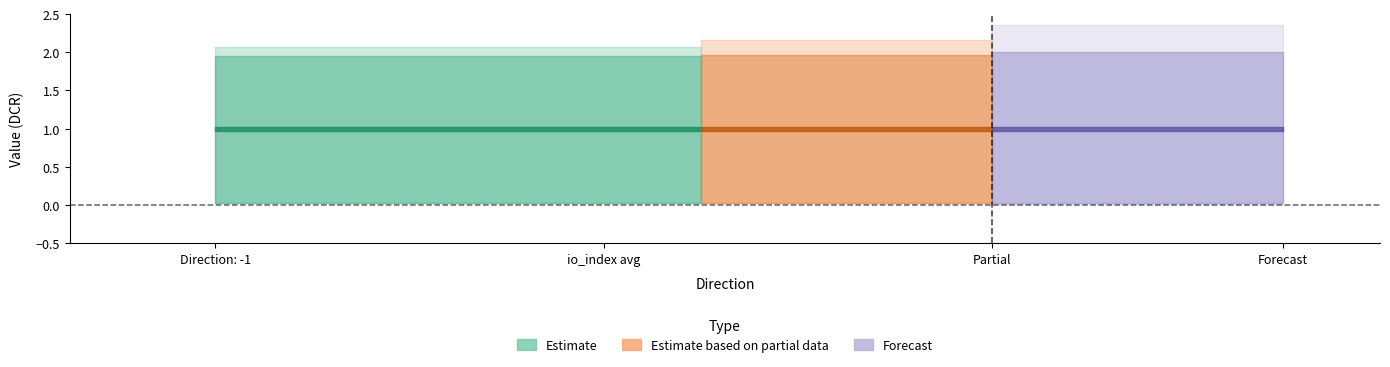

True or false: io_index and value cross at least once.

False